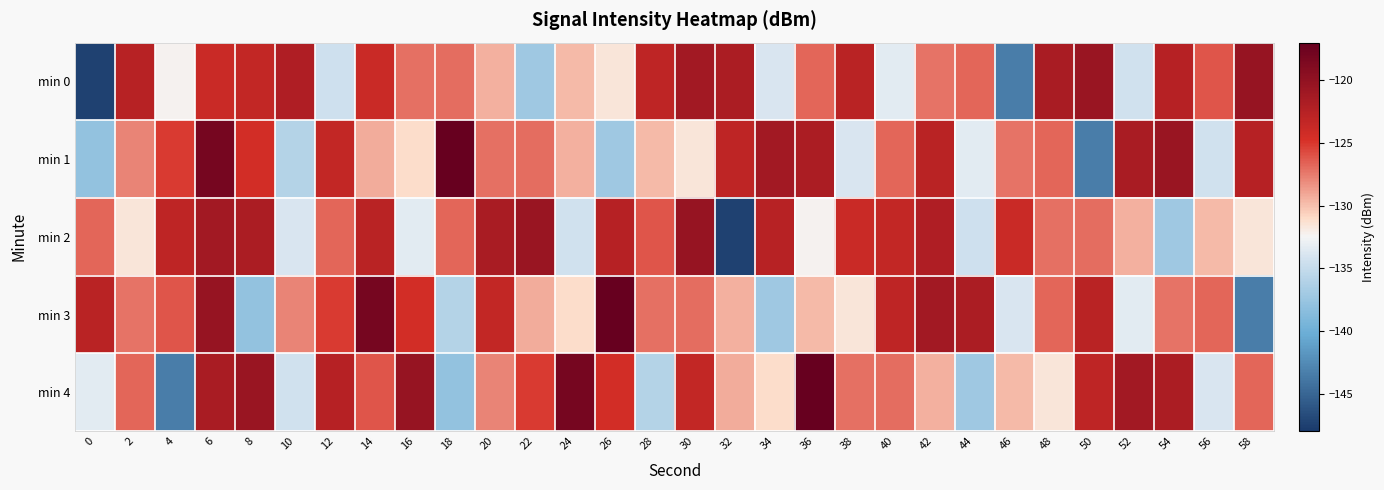

Reading right to left, what are all the values shown in this chart?

min 0: 58=-120.4	56=-126.1	54=-122.6	52=-134.4	50=-120.6	48=-121.7	46=-143.4	44=-126.7	42=-127.2	40=-133.4	38=-122.7	36=-126.7	34=-133.9	32=-121.8	30=-121.2	28=-123.1	26=-131.6	24=-129.8	22=-137.2	20=-129.4	18=-127.0	16=-127.1	14=-123.8	12=-134.5	10=-122.0	8=-123.4	6=-123.9	4=-132.3	2=-122.6	0=-147.4
min 1: 58=-122.6	56=-134.4	54=-120.6	52=-121.7	50=-143.4	48=-126.7	46=-127.2	44=-133.4	42=-122.7	40=-126.7	38=-133.9	36=-121.8	34=-121.2	32=-123.1	30=-131.6	28=-129.8	26=-137.2	24=-129.4	22=-127.0	20=-127.1	18=-117.0	16=-131.1	14=-129.2	12=-123.3	10=-135.9	8=-124.4	6=-118.1	4=-125.2	2=-127.9	0=-137.9
min 2: 58=-131.6	56=-129.8	54=-137.2	52=-129.4	50=-127.0	48=-127.1	46=-123.8	44=-134.5	42=-122.0	40=-123.4	38=-123.9	36=-132.3	34=-122.6	32=-147.4	30=-120.4	28=-126.1	26=-122.6	24=-134.4	22=-120.6	20=-121.7	18=-126.7	16=-133.4	14=-122.7	12=-126.7	10=-133.9	8=-121.8	6=-121.2	4=-123.1	2=-131.6	0=-126.7
min 3: 58=-143.4	56=-126.7	54=-127.2	52=-133.4	50=-122.7	48=-126.7	46=-133.9	44=-121.8	42=-121.2	40=-123.1	38=-131.6	36=-129.8	34=-137.2	32=-129.4	30=-127.0	28=-127.1	26=-117.0	24=-131.1	22=-129.2	20=-123.3	18=-135.9	16=-124.4	14=-118.1	12=-125.2	10=-127.9	8=-137.9	6=-120.4	4=-126.1	2=-127.2	0=-122.7
min 4: 58=-126.7	56=-133.9	54=-121.8	52=-121.2	50=-123.1	48=-131.6	46=-129.8	44=-137.2	42=-129.4	40=-127.0	38=-127.1	36=-117.0	34=-131.1	32=-129.2	30=-123.3	28=-135.9	26=-124.4	24=-118.1	22=-125.2	20=-127.9	18=-137.9	16=-120.4	14=-126.1	12=-122.6	10=-134.4	8=-120.6	6=-121.7	4=-143.4	2=-126.7	0=-133.4